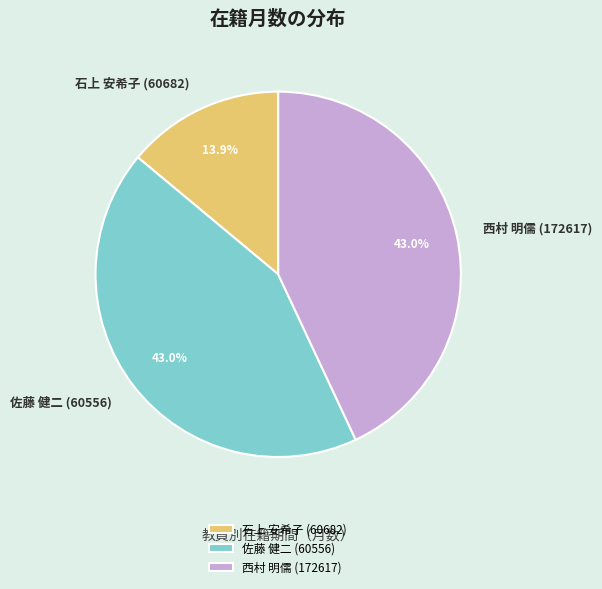

Is there any slice that represents more than half of the pie?

No